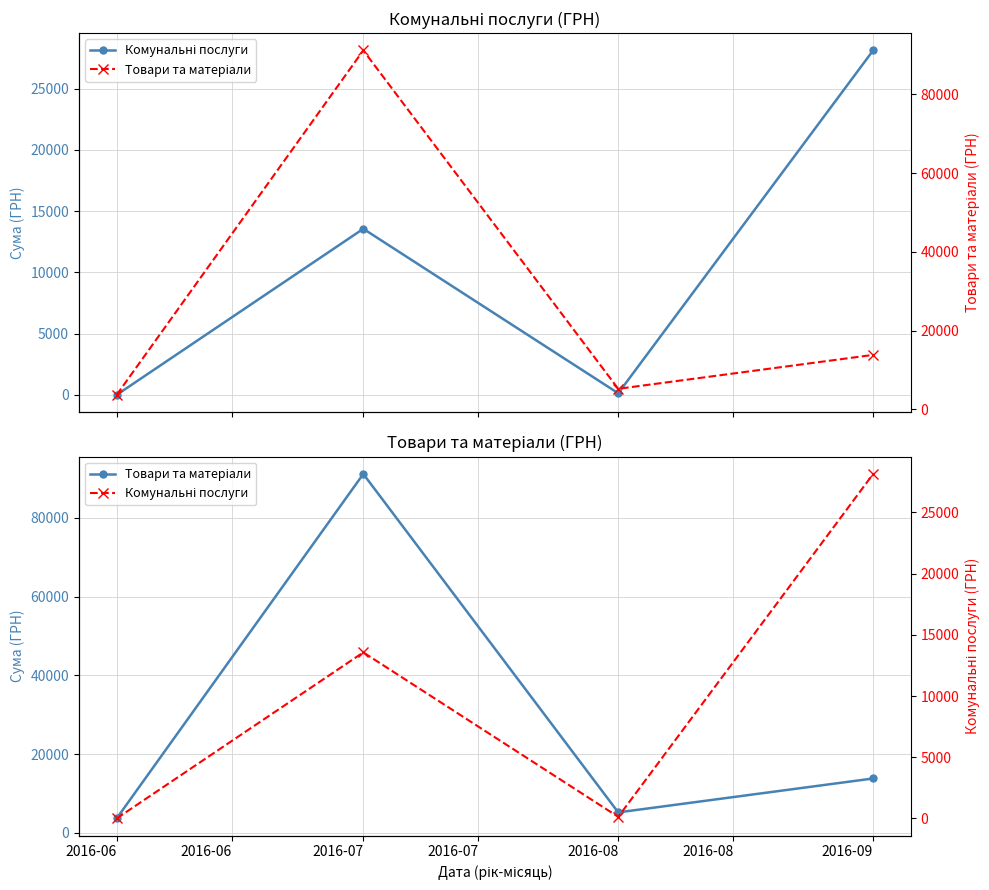

True or false: Комунальні послуги and Товари та матеріали intersect in this chart.

True